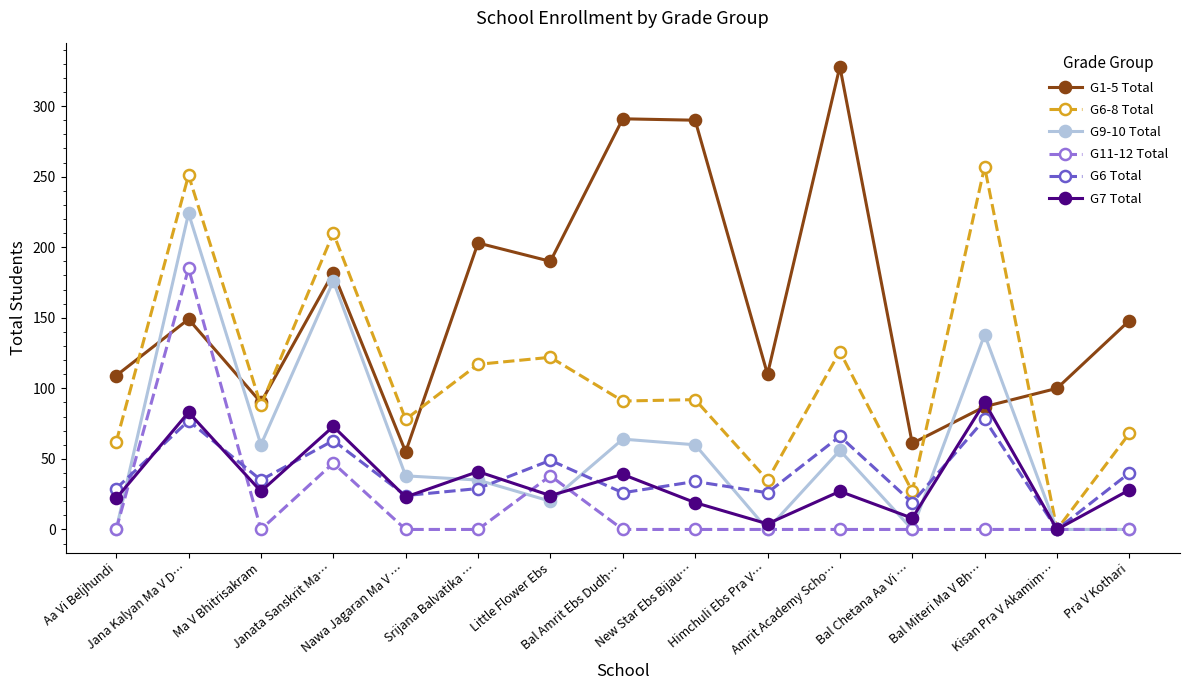

What is the maximum value shown in the chart?

328